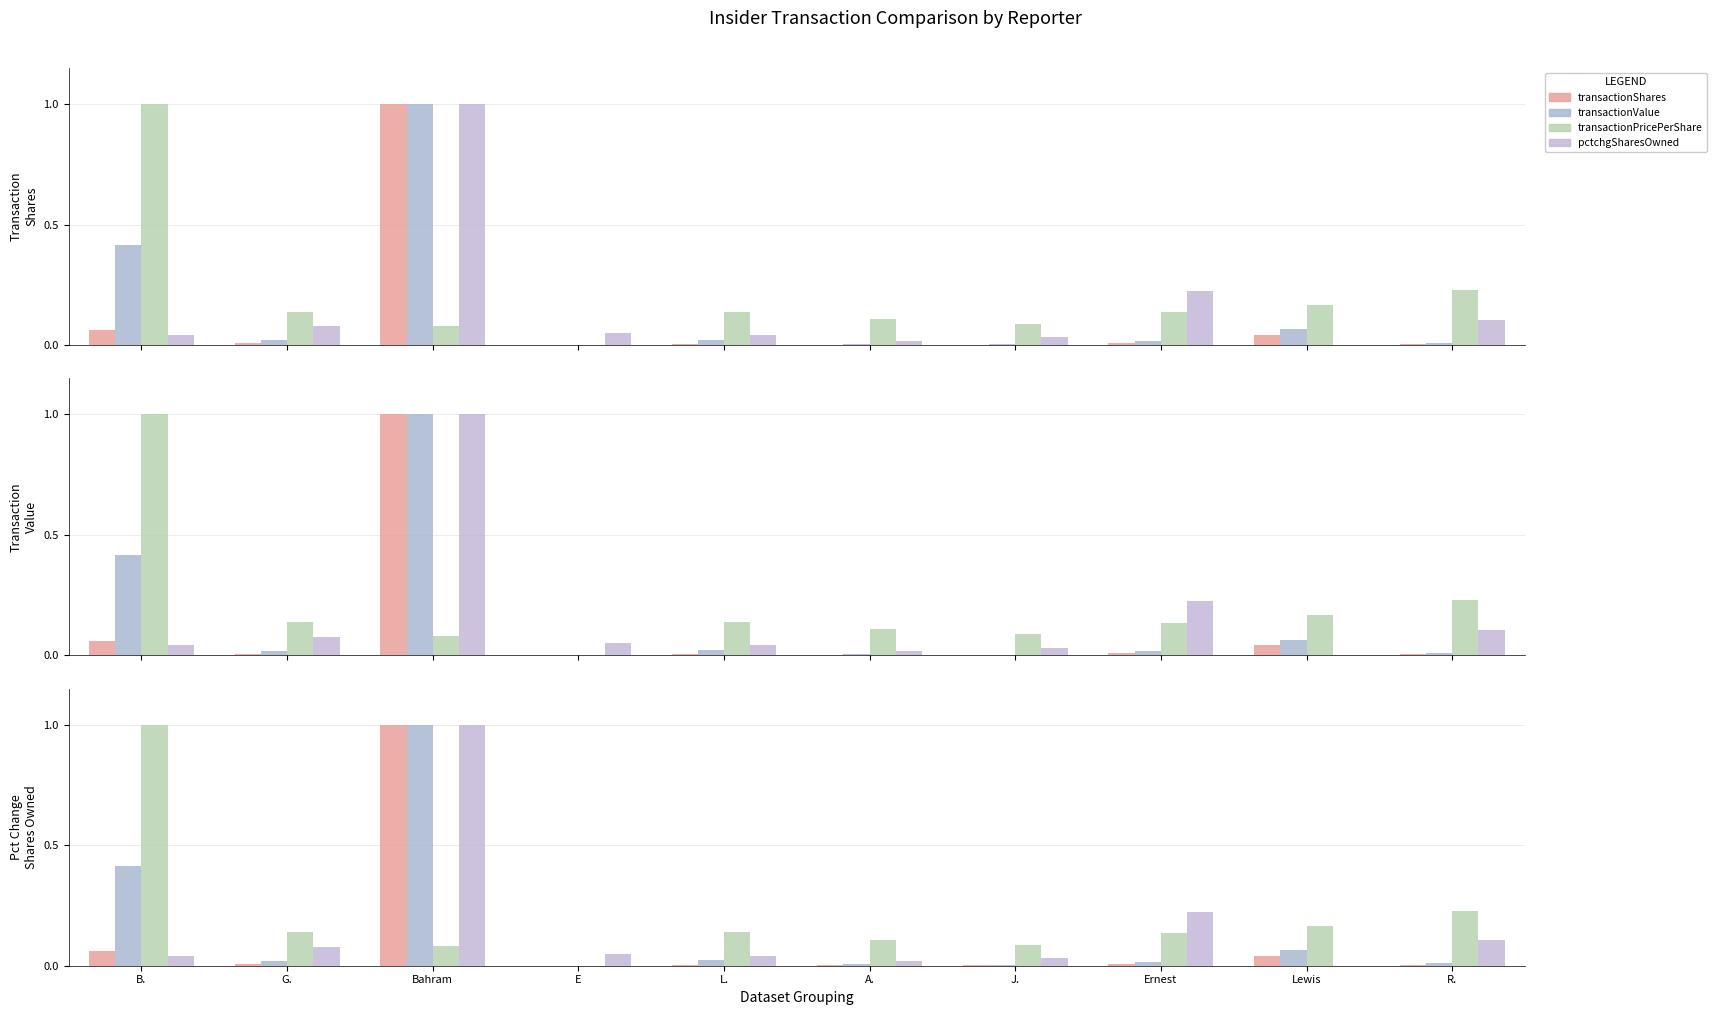

What is the approximate value of pctchgSharesOwned at G.?

0.1